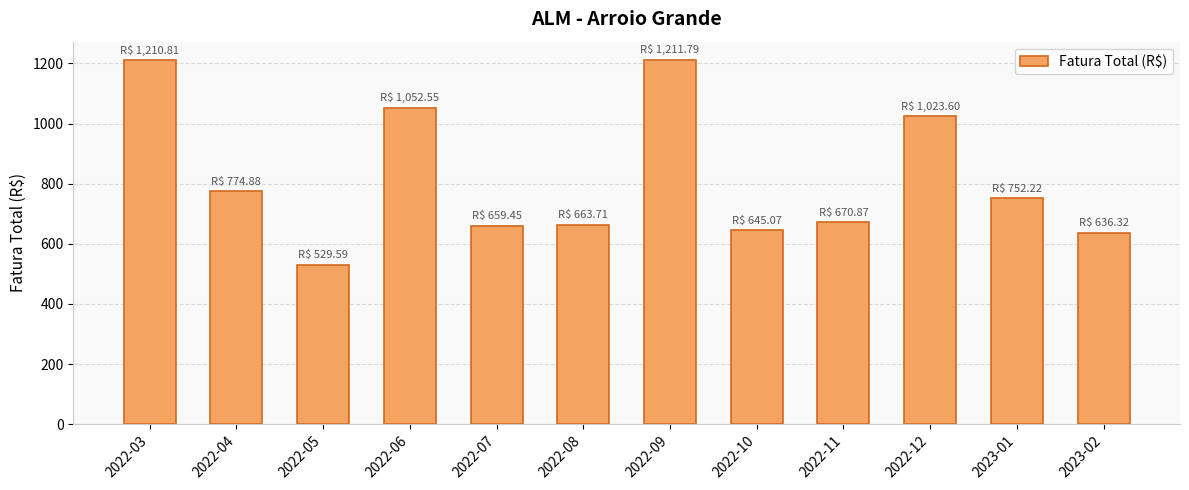

What is the average value?

819.2